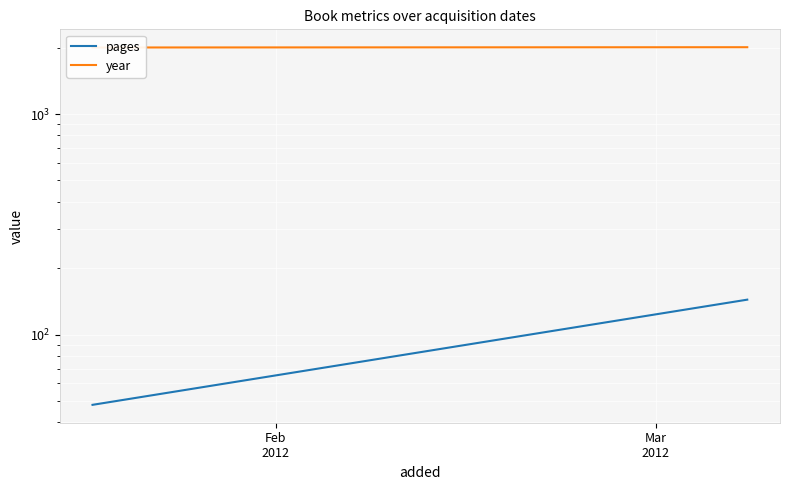

Which series has the largest range (max minus min)?

pages